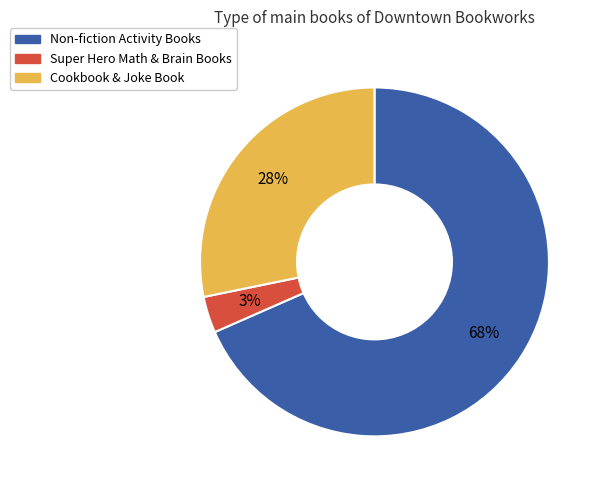

Is there a majority slice in this chart?

Yes